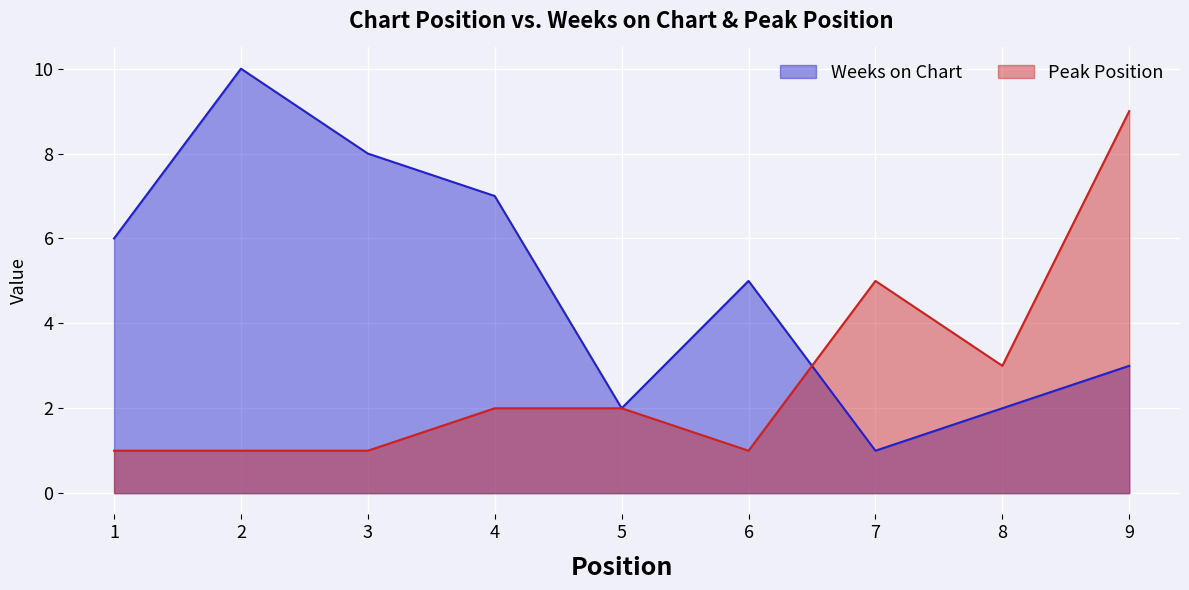

What is the value of the Peak Position point at the 1st from the left?

1